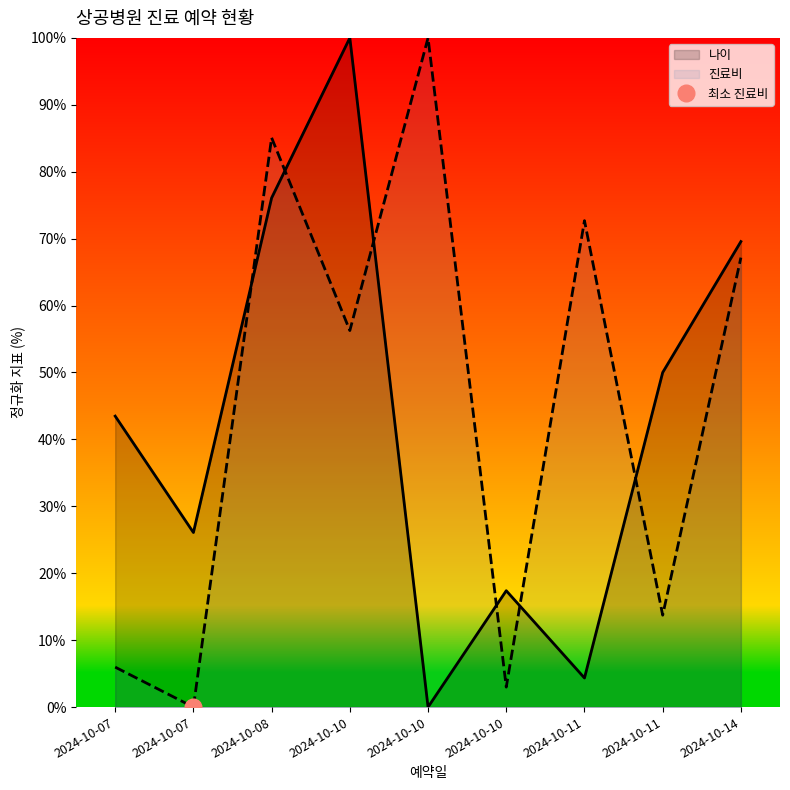

What is the greatest value displayed?

100.0